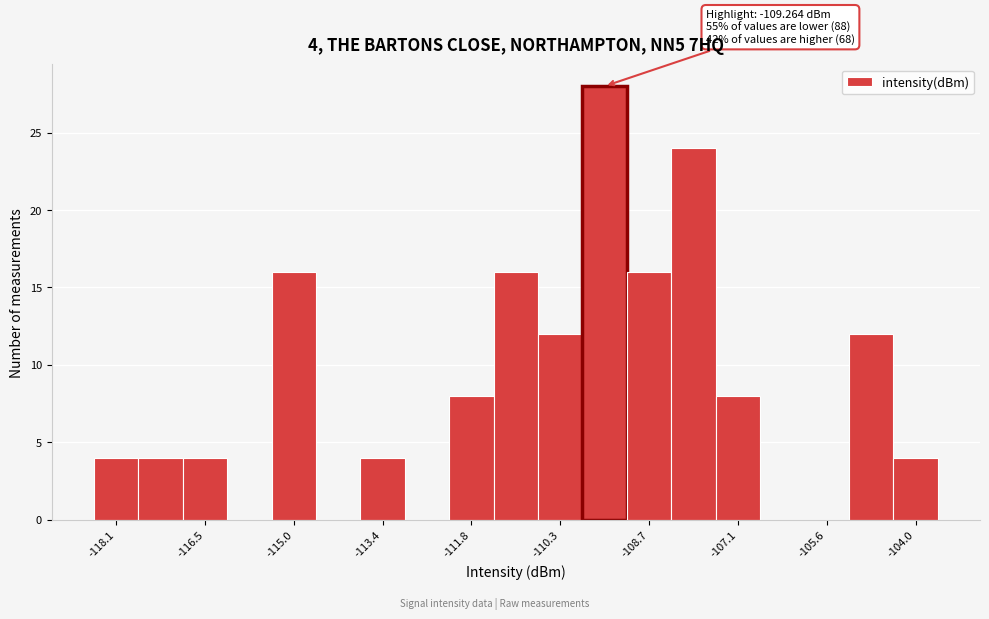

Around what value on the x-axis is the tallest bar? Give the approximate position of its centre, as read against the axis.

-109.4